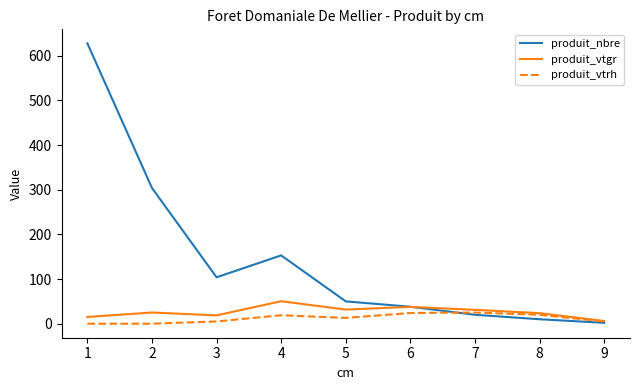

Which series changed the most between 5 and 7?

produit_nbre